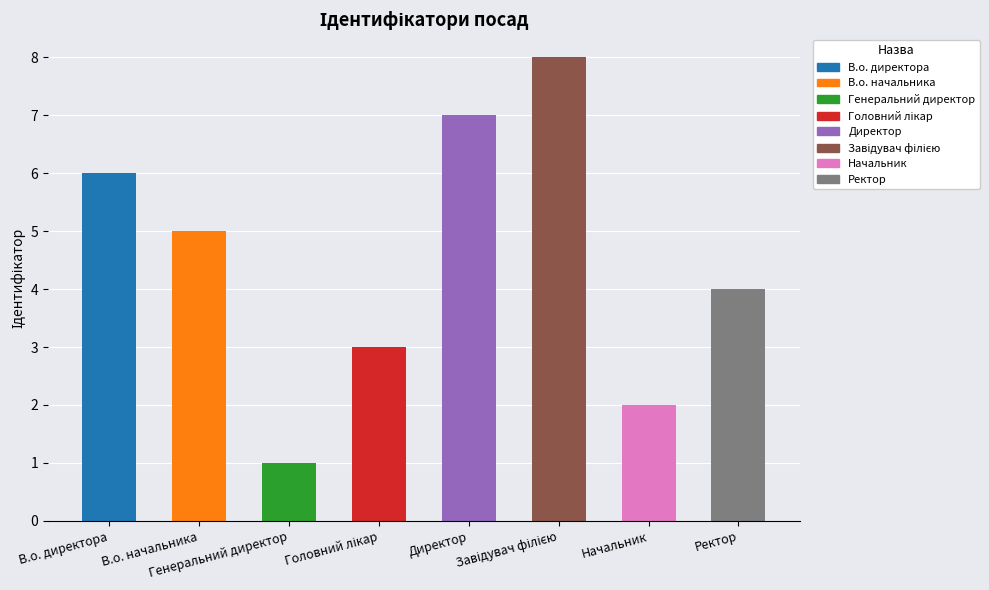

True or false: the data shows 7 at Директор.

True